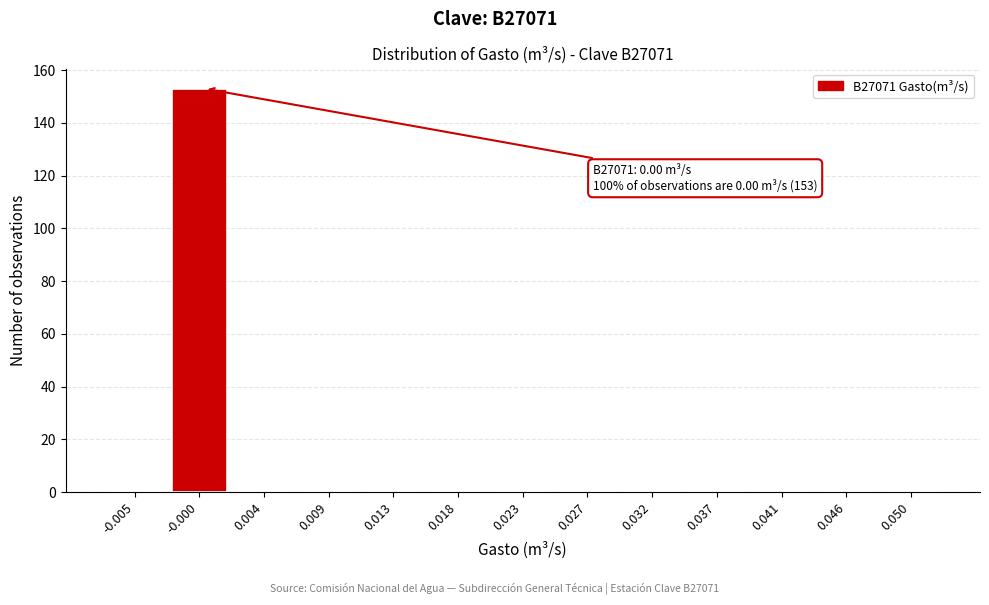

Reading right to left, what are all the values shown in this chart?

0.050=0	0.046=0	0.041=0	0.037=0	0.032=0	0.027=0	0.023=0	0.018=0	0.013=0	0.009=0	0.004=0	-0.000=153	-0.005=0